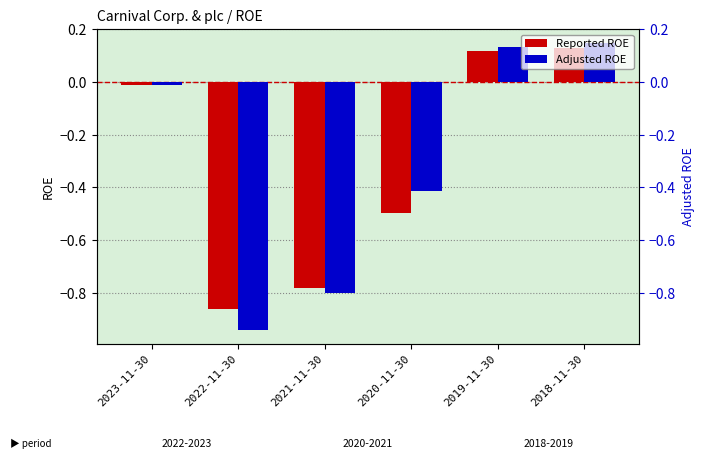

The Reported ROE series shows 0.2 at 2019-11-30. True or false?

False